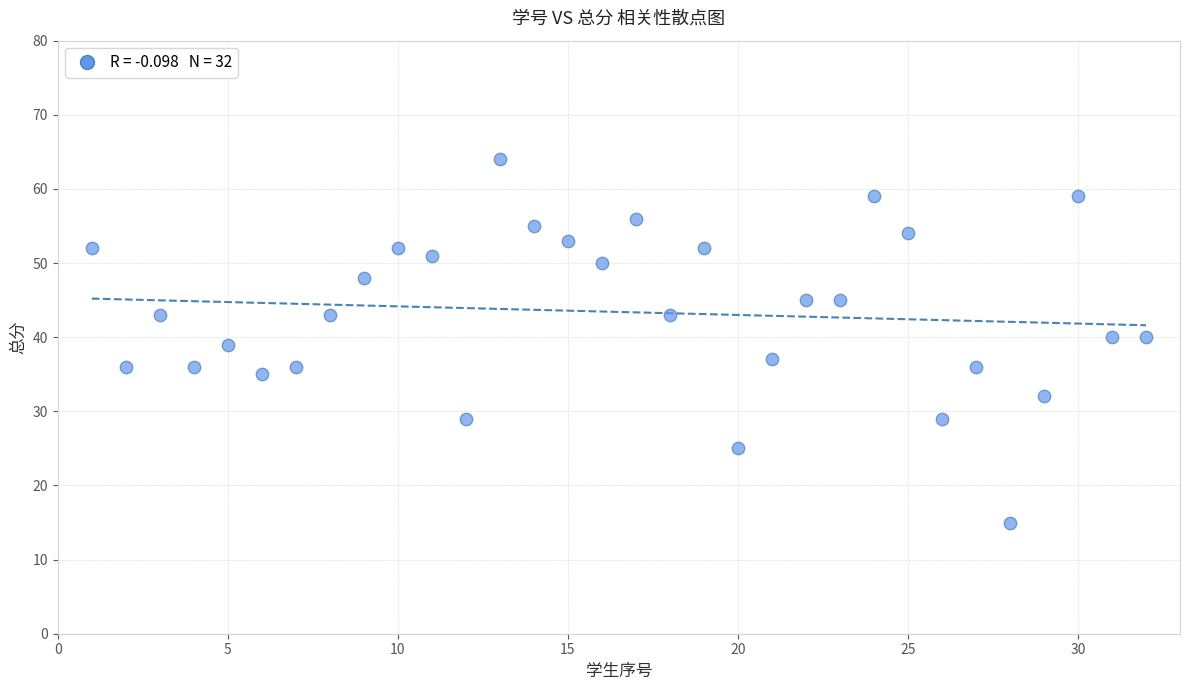

What is the range of Y values (max minus min)?

49